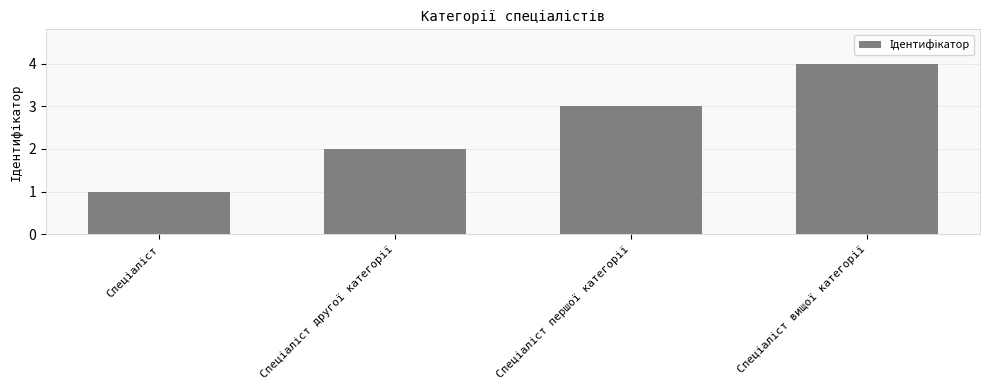

What is the difference between the maximum and minimum values?

3